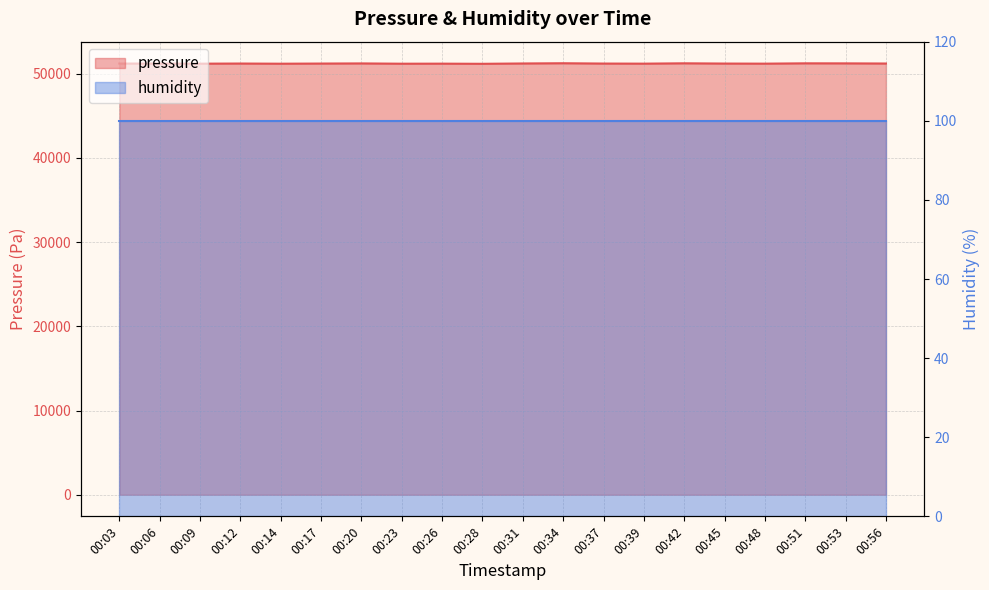

What is the difference between the maximum and minimum values?

66.5